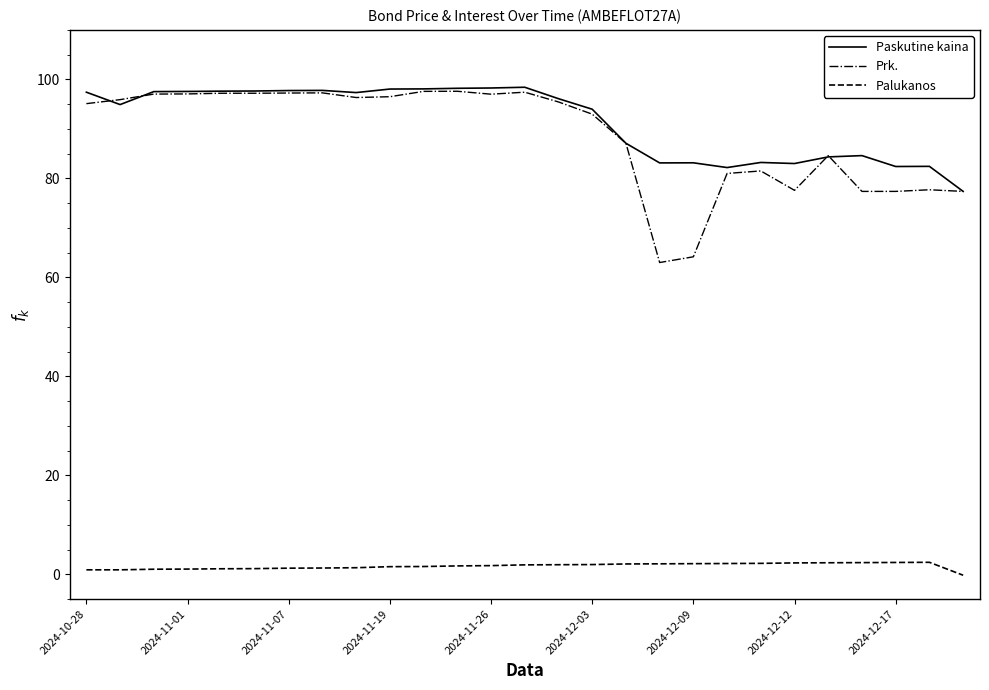

What is the greatest value displayed?

98.4